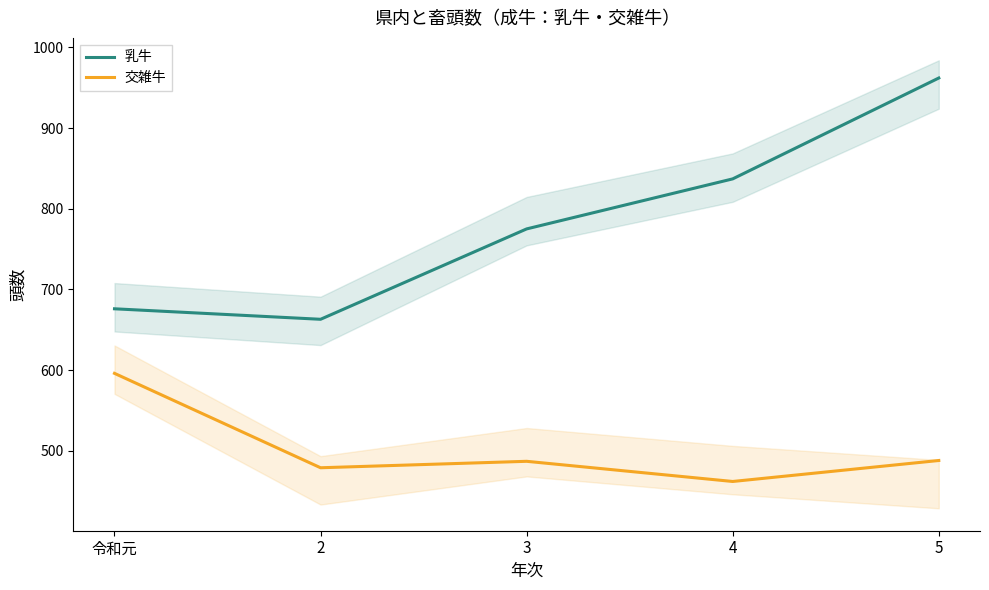

What is the difference between the maximum and minimum values in the 交雑牛 series?

134